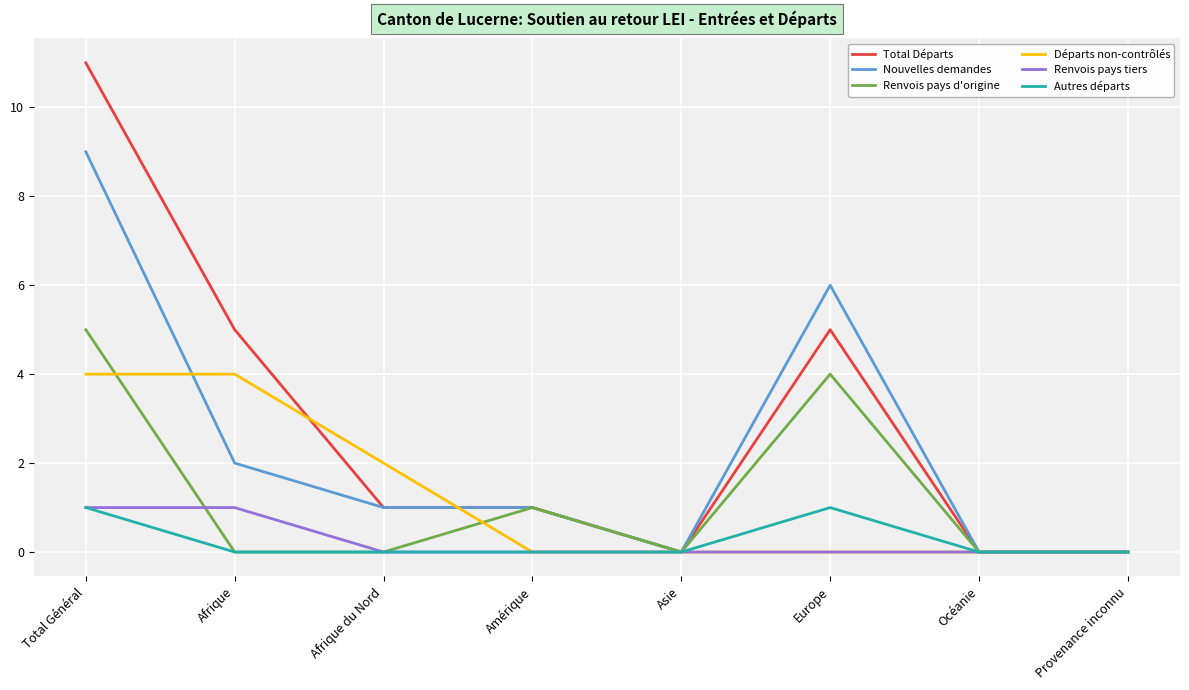

Which category has the highest value across all series?

Total Général